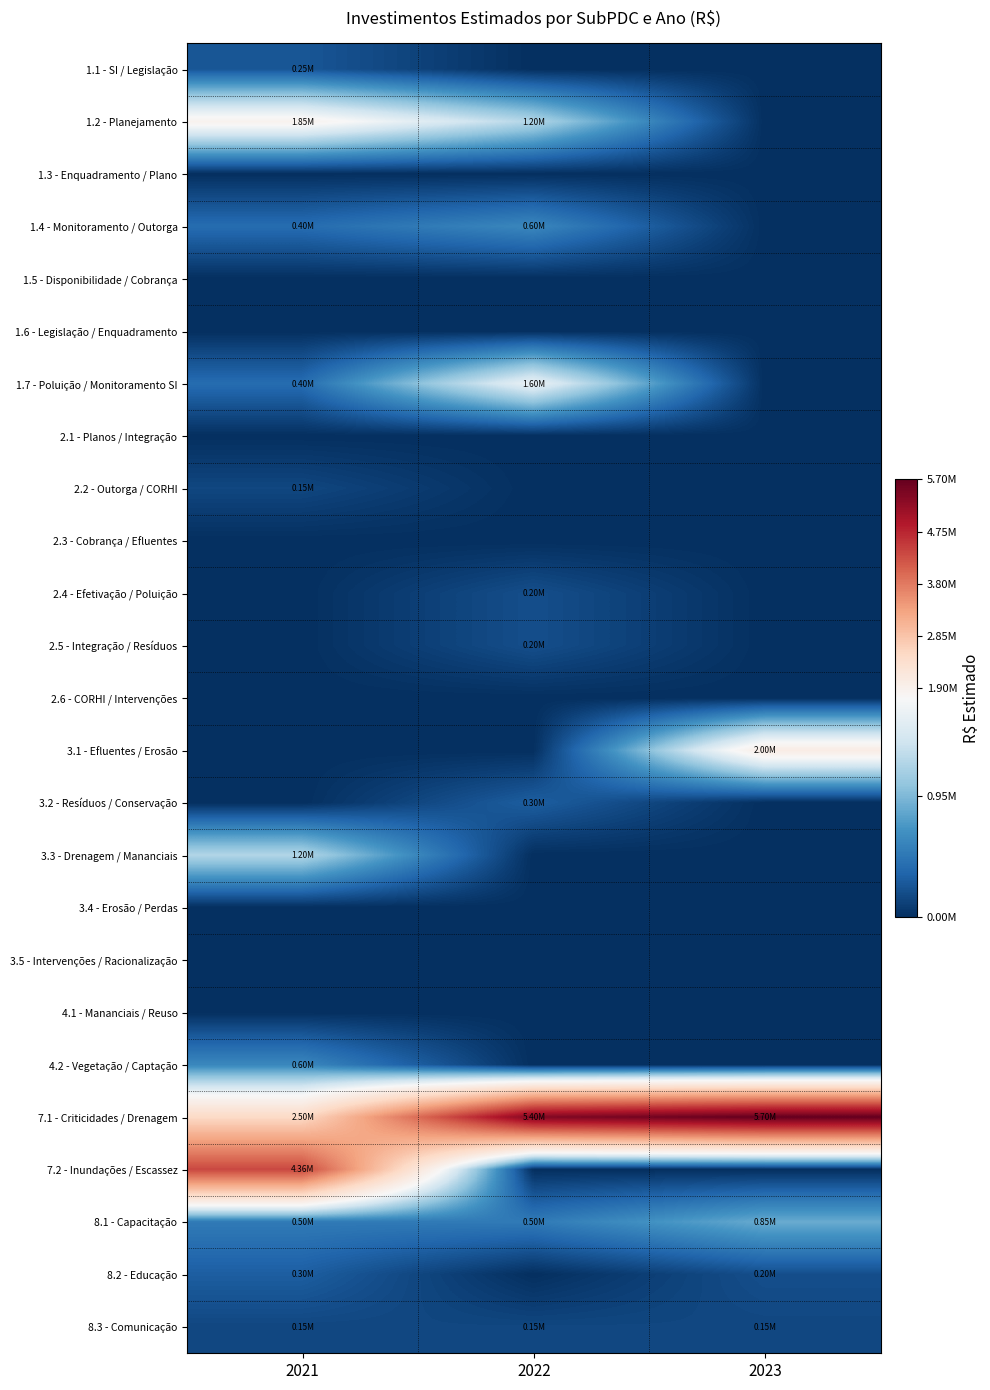

What is the spread (max minus min) of values at 2022?

5400000